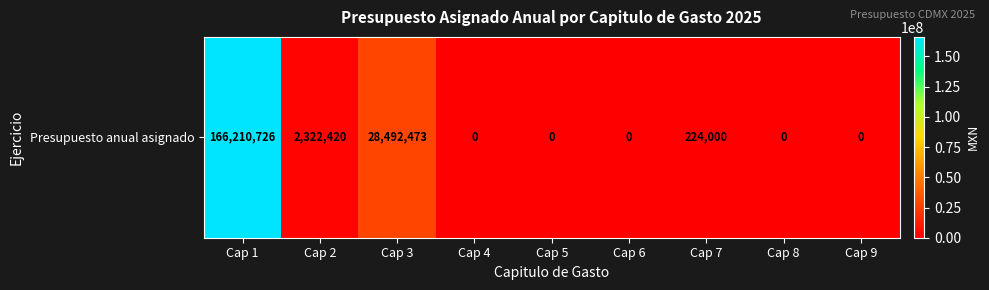

Rank the categories by value from highest to lowest.

Cap 1, Cap 3, Cap 2, Cap 7, Cap 4, Cap 5, Cap 6, Cap 8, Cap 9